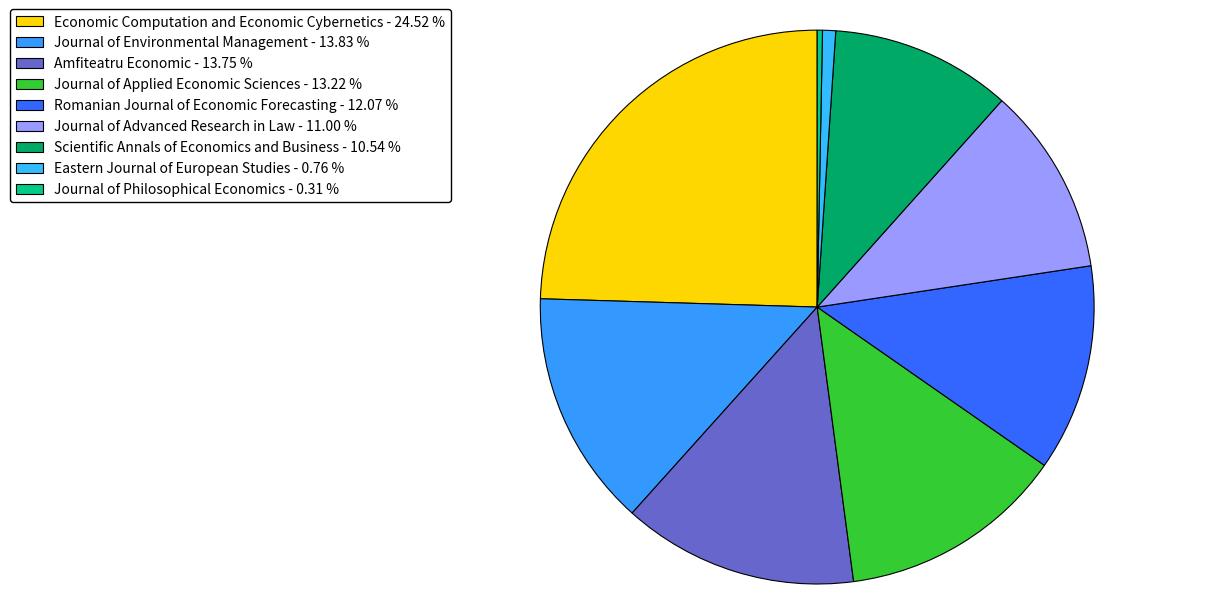

How many segments does this pie chart have?

9